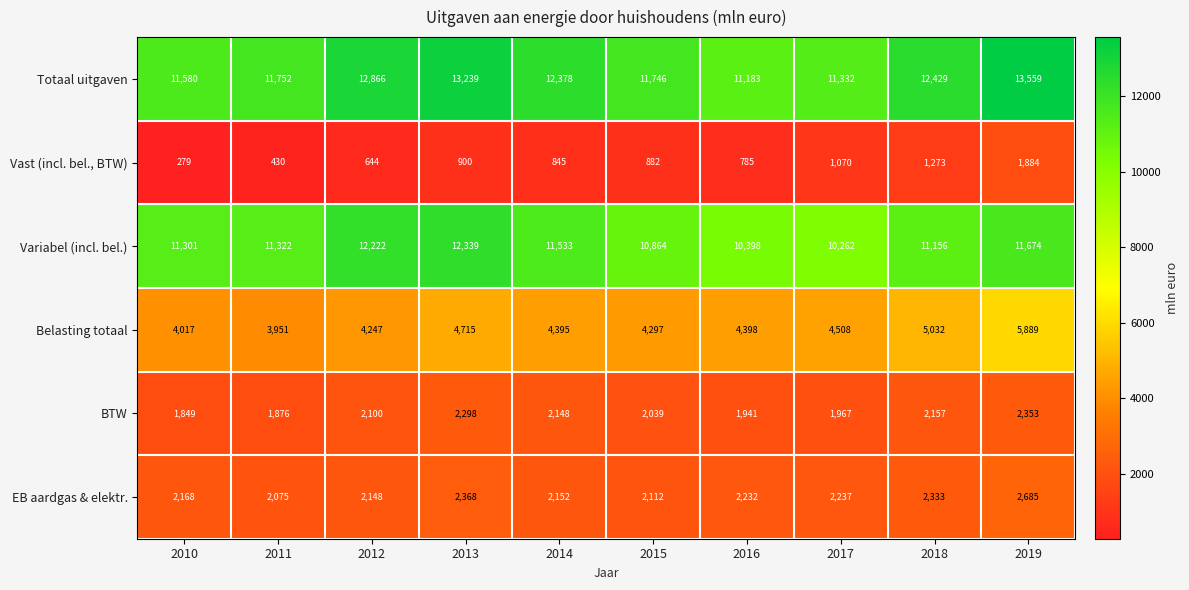

The BTW series shows 1941 at 2016. True or false?

True